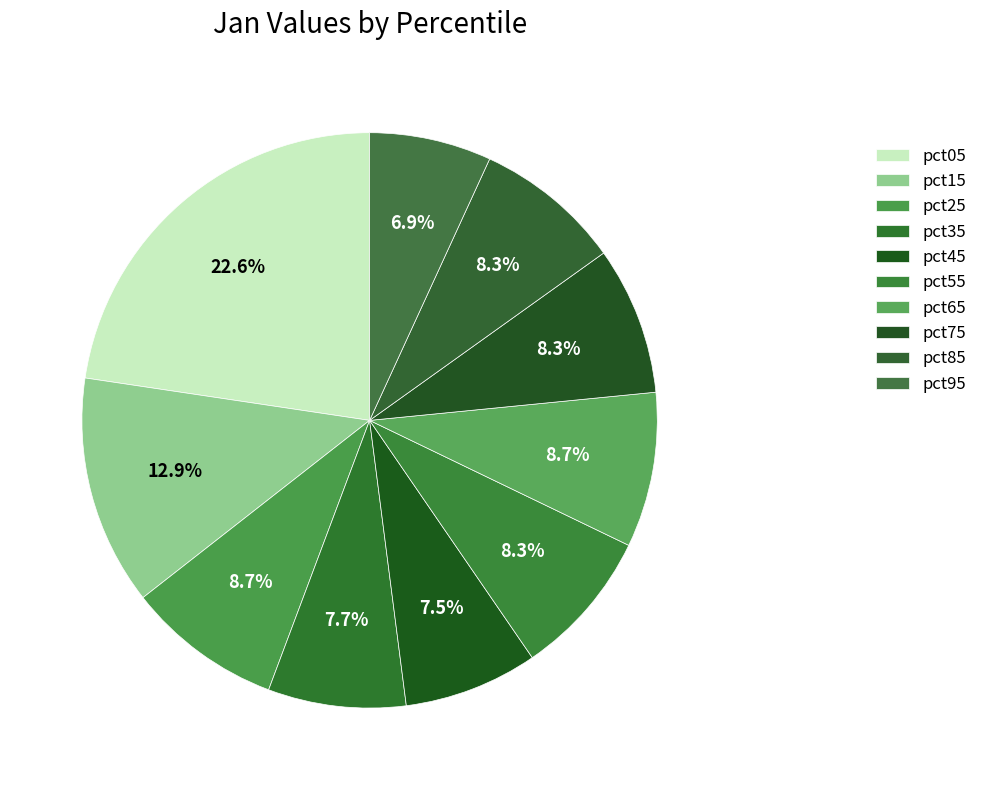

To the nearest percent, what is the difference between the pct05 and pct35 slice percentages?

15%